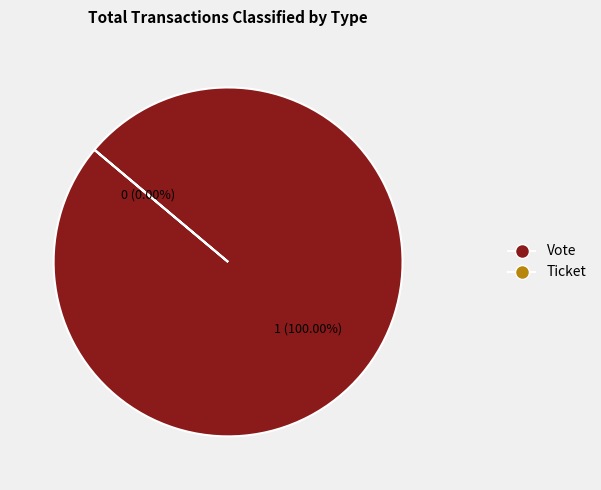

Is there a majority slice in this chart?

Yes